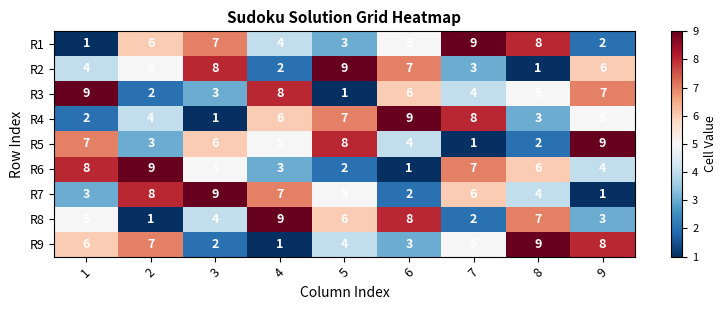

What is the spread (max minus min) of values at 4?

8